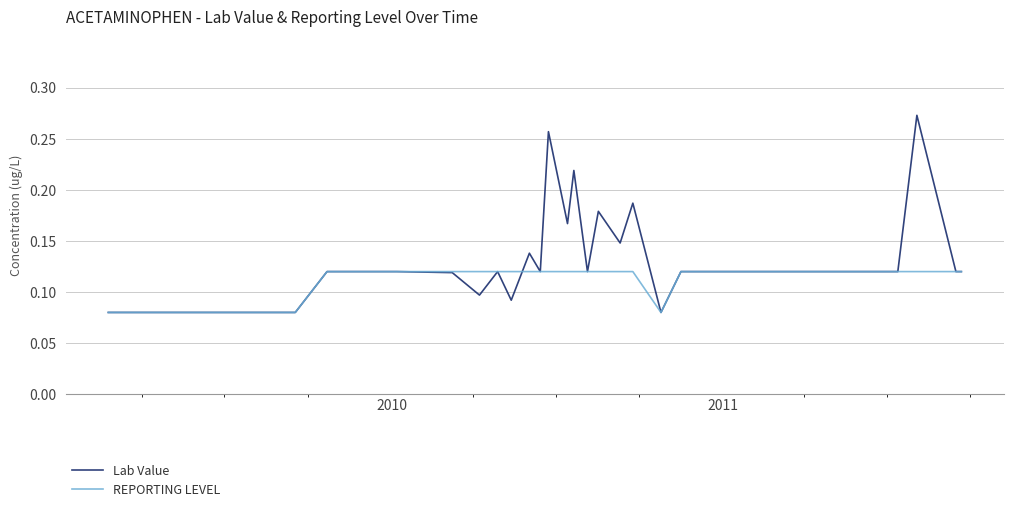

Rank the series by their maximum value, from lowest to highest.

REPORTING LEVEL, Lab Value